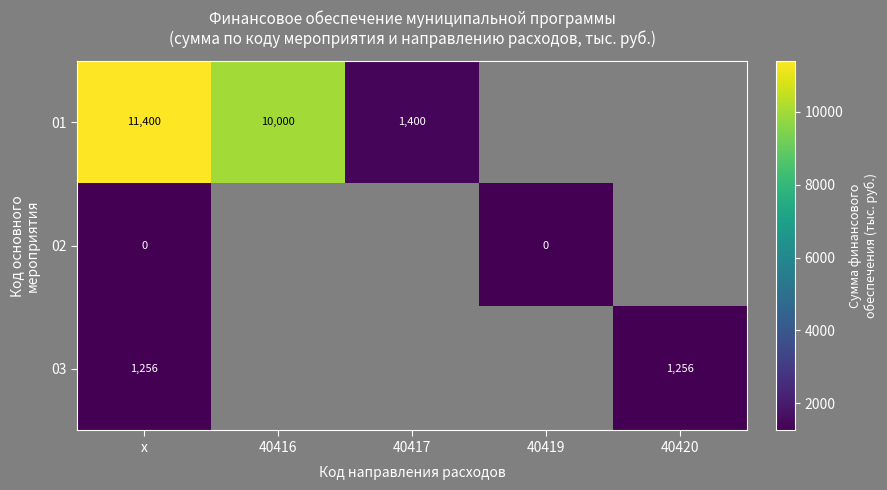

Which category has the highest value in the 03 series?

х